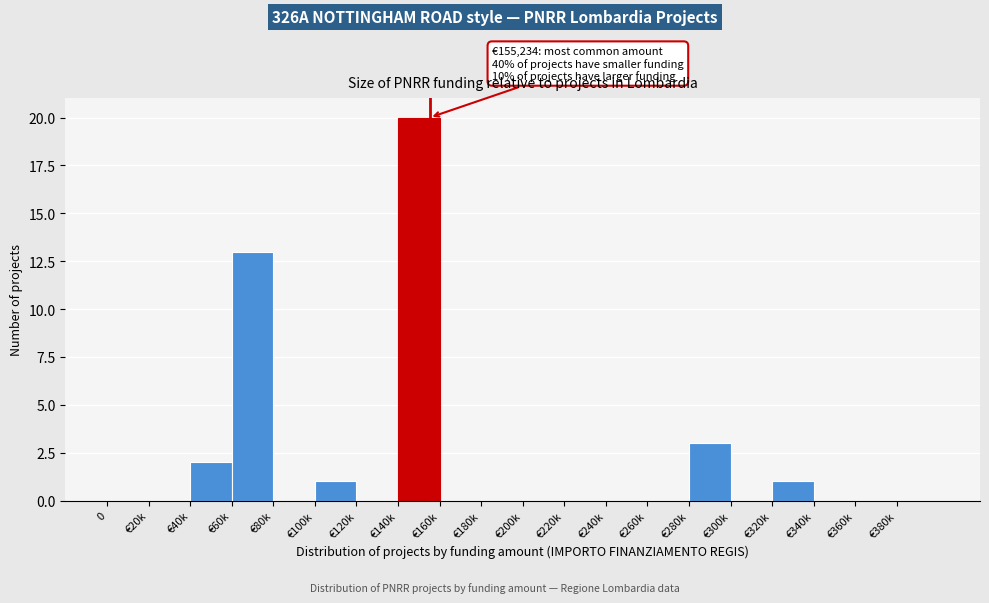

Reading left to right, list all the values displayed in this chart.

0=0	€20k=0	€40k=2	€60k=13	€80k=0	€100k=1	€120k=0	€140k=20	€160k=0	€180k=0	€200k=0	€220k=0	€240k=0	€260k=0	€280k=3	€300k=0	€320k=1	€340k=0	€360k=0	€380k=0